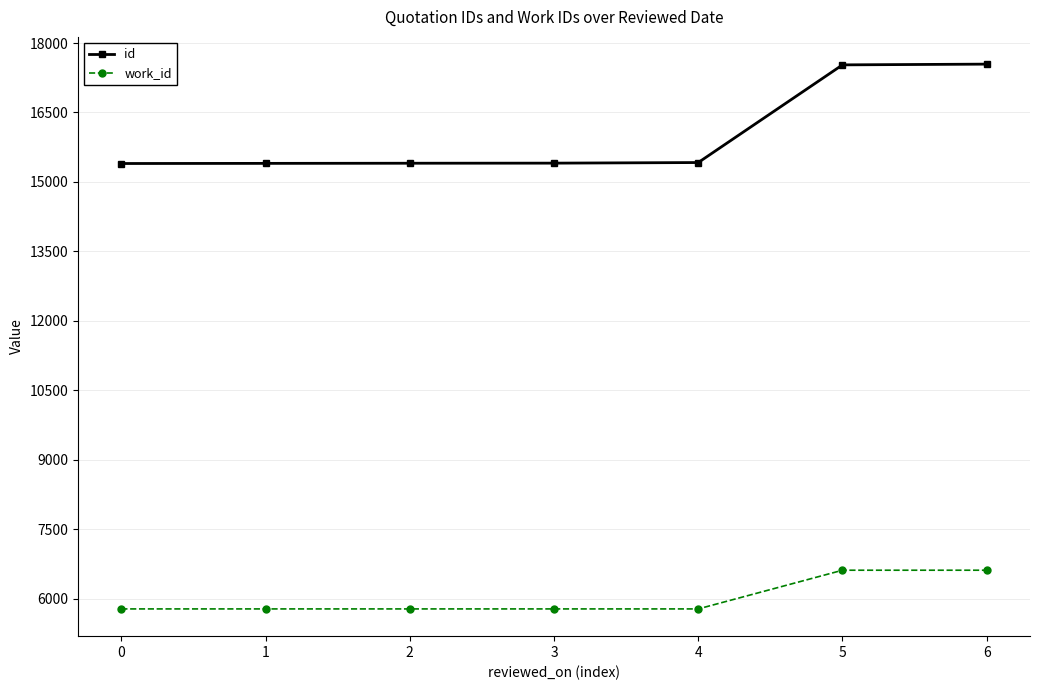

What is the sum of the id values at 1 and 5?

32928